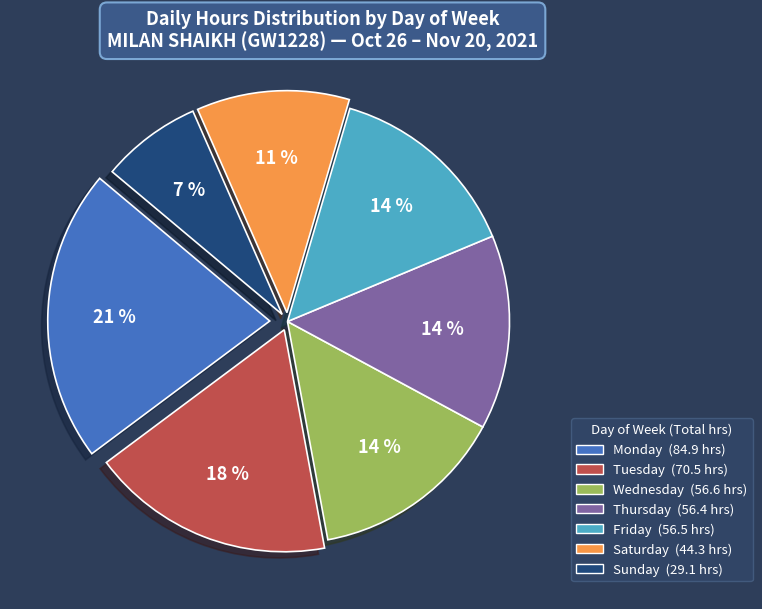

Is there any slice that represents more than half of the pie?

No